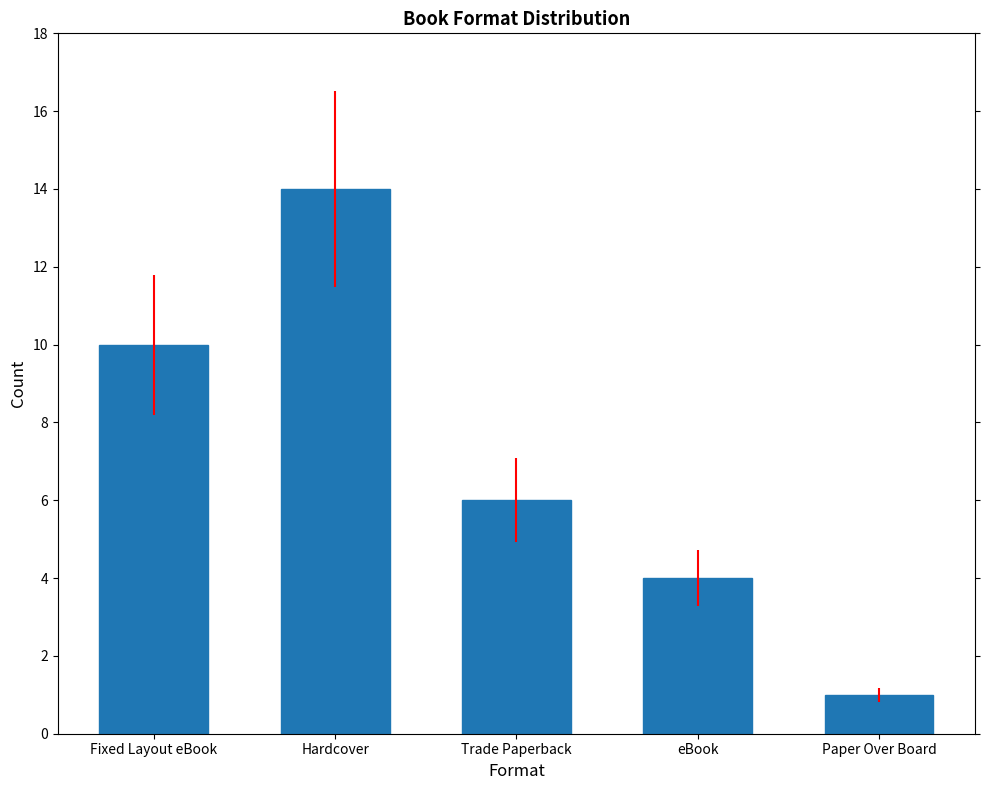

At which category does the chart reach its minimum across all series?

Paper Over Board